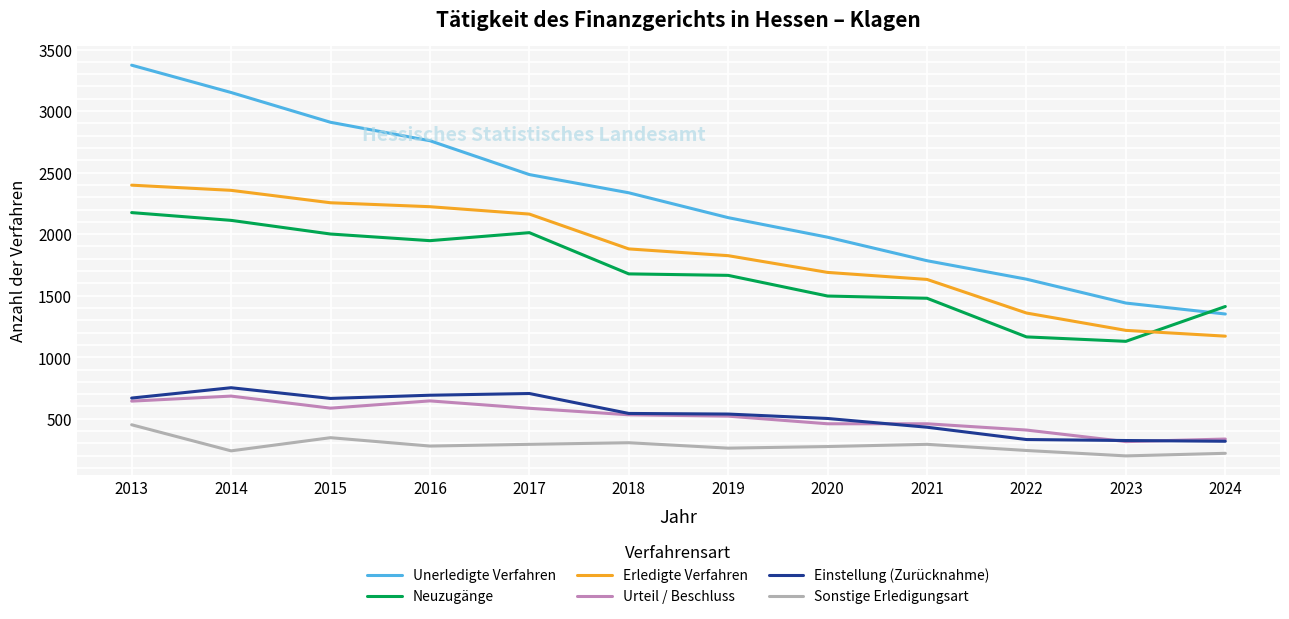

True or false: Unerledigte Verfahren has more than 2 points higher than both neighbors.

False